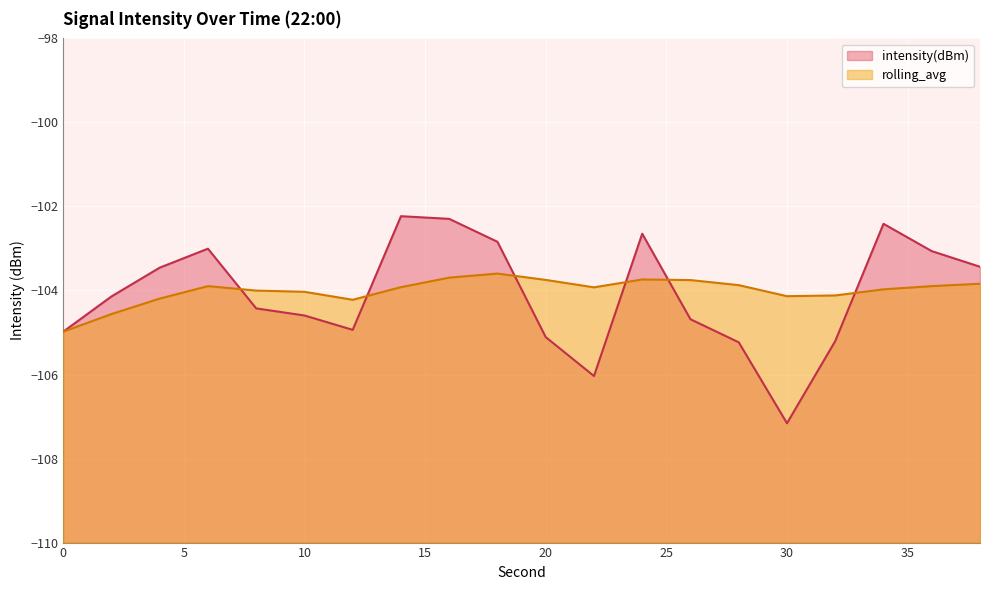

True or false: intensity(dBm) has a value of -105.0 at 0.

True